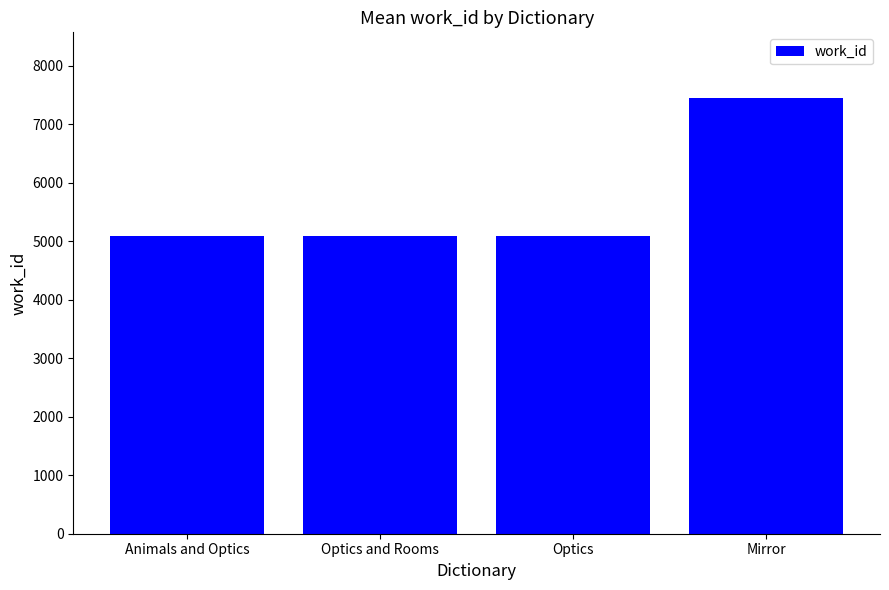

What position from the left is Optics?

3